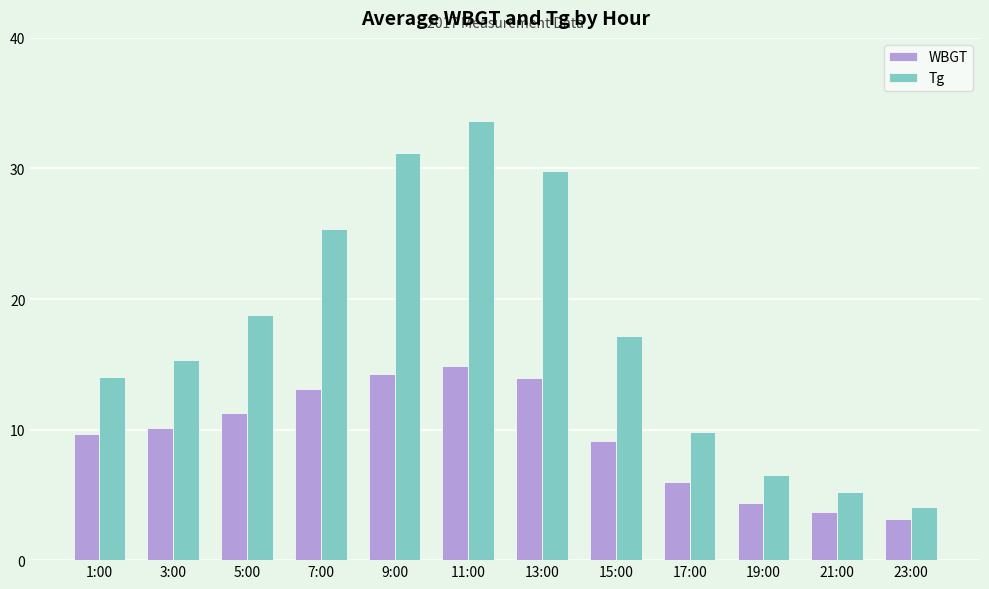

Rank the categories by Tg value from highest to lowest.

11:00, 9:00, 13:00, 7:00, 5:00, 15:00, 3:00, 1:00, 17:00, 19:00, 21:00, 23:00